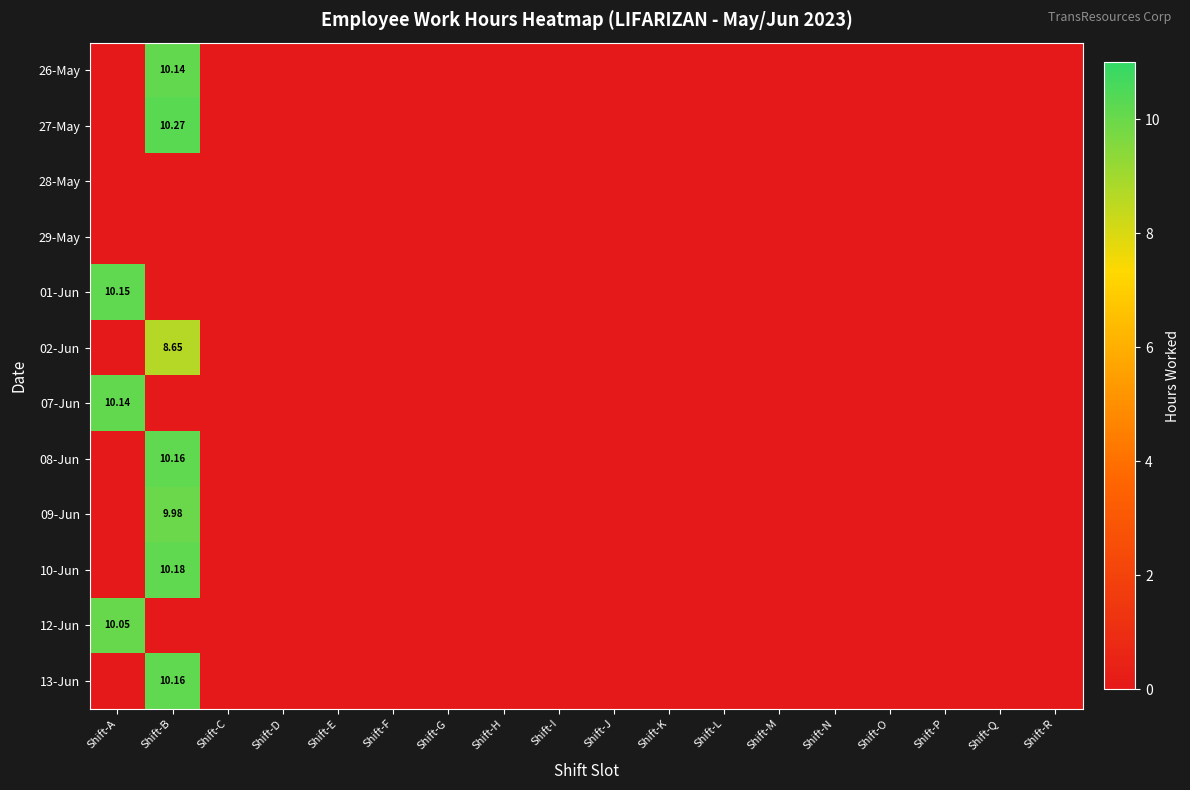

At Shift-R, list the series in order from largest to smallest.

26-May, 27-May, 28-May, 29-May, 01-Jun, 02-Jun, 07-Jun, 08-Jun, 09-Jun, 10-Jun, 12-Jun, 13-Jun